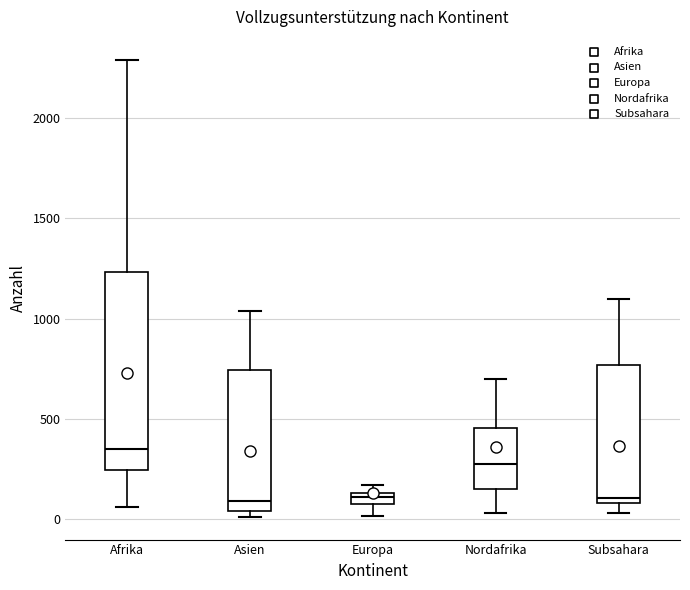

Comparing the boxes themselves (not the whiskers), which one is the tallest?

Afrika